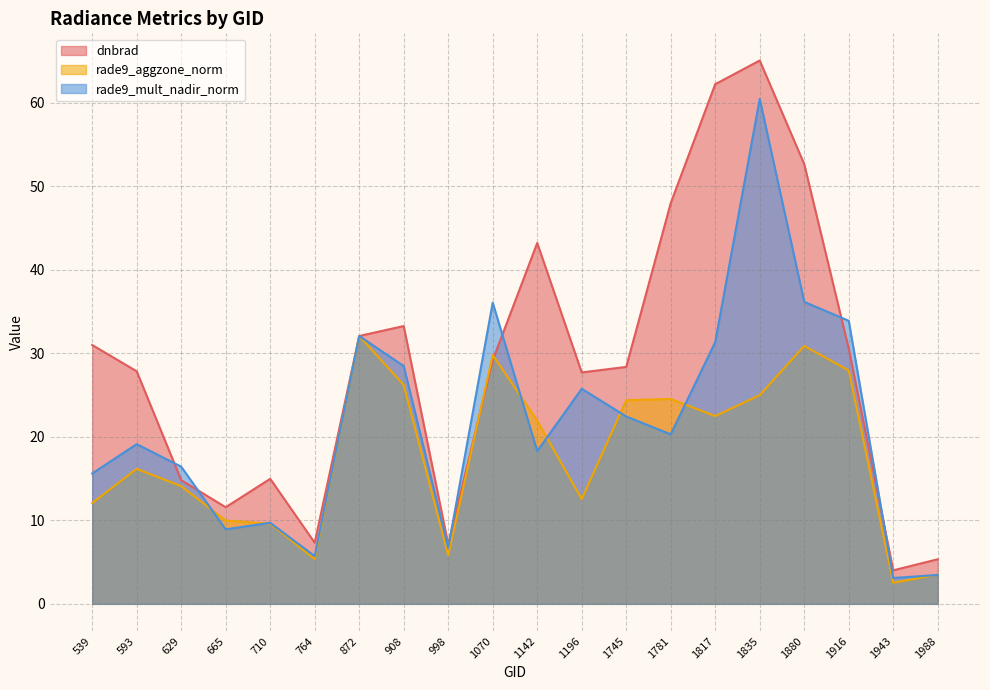

List the series in order of their overall mean, highest first.

dnbrad, rade9_mult_nadir_norm, rade9_aggzone_norm